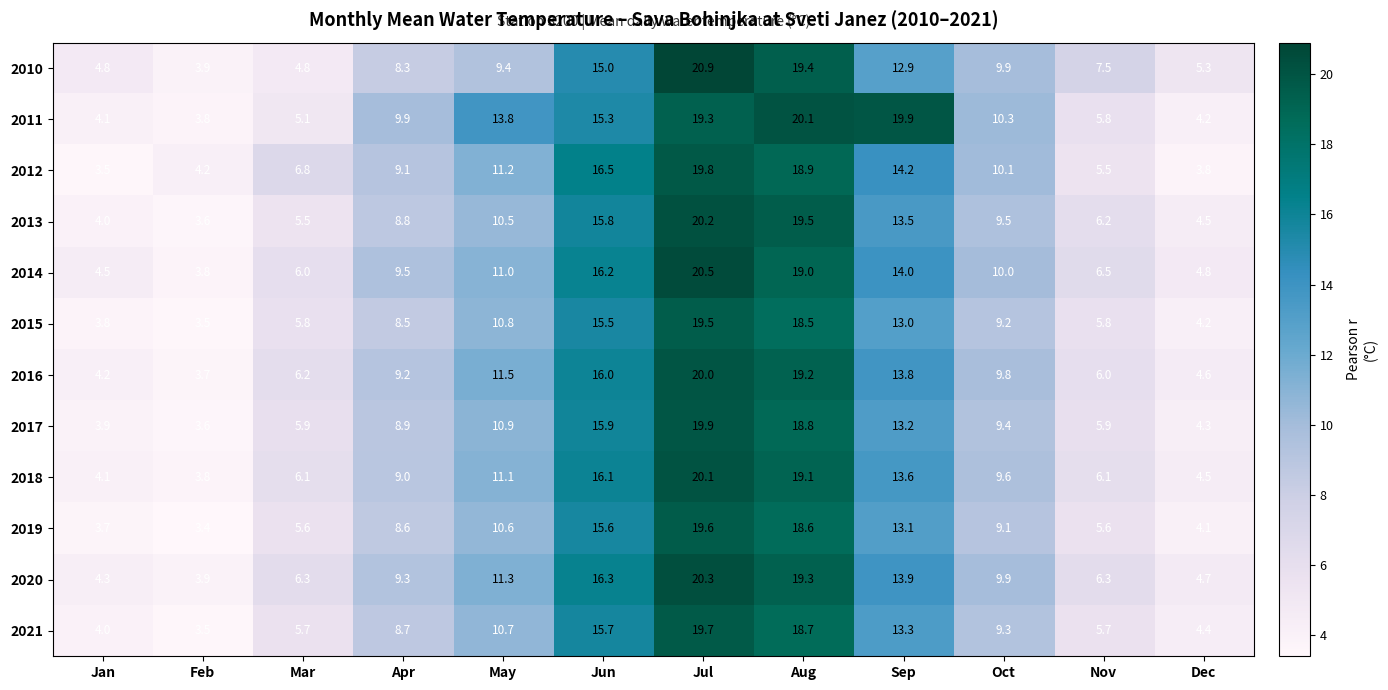

At which category is the sum across all series the highest?

Jul